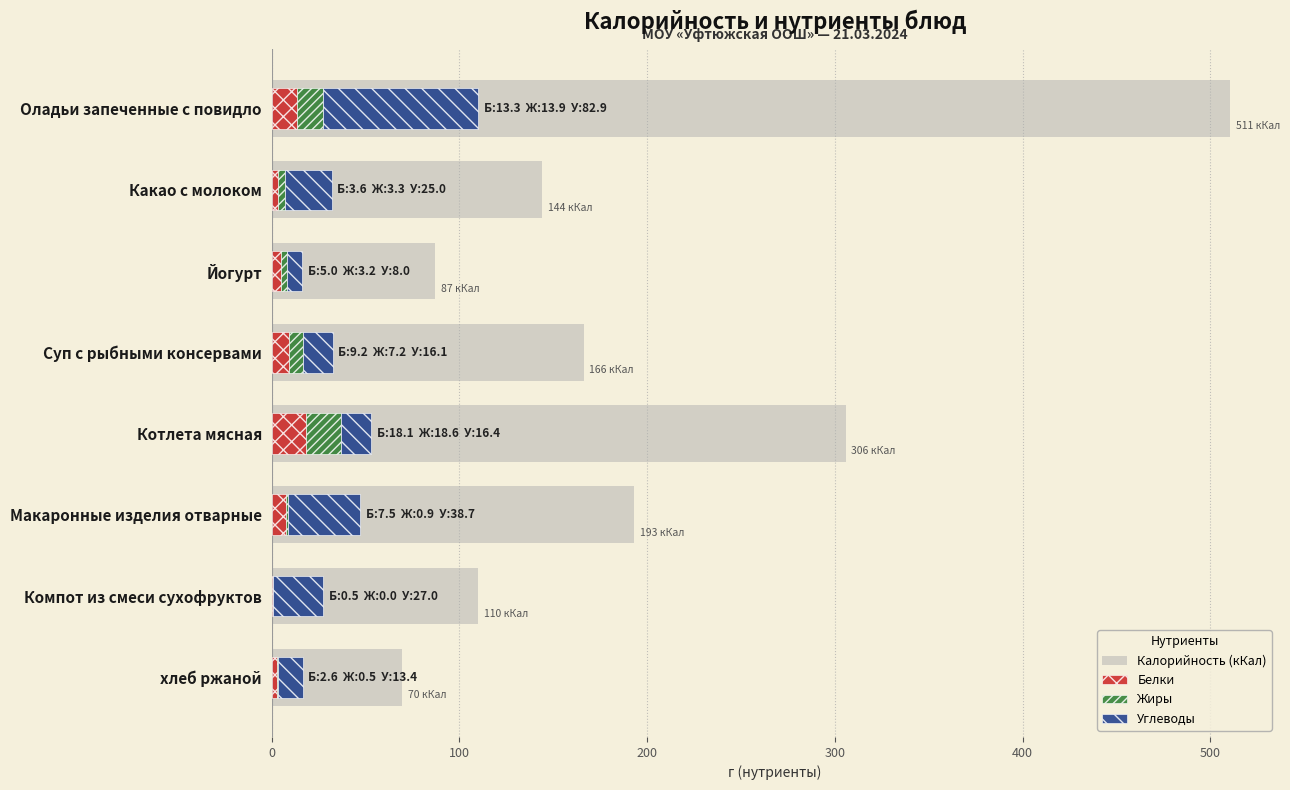

What is the spread (max minus min) of values at Йогурт?

83.8